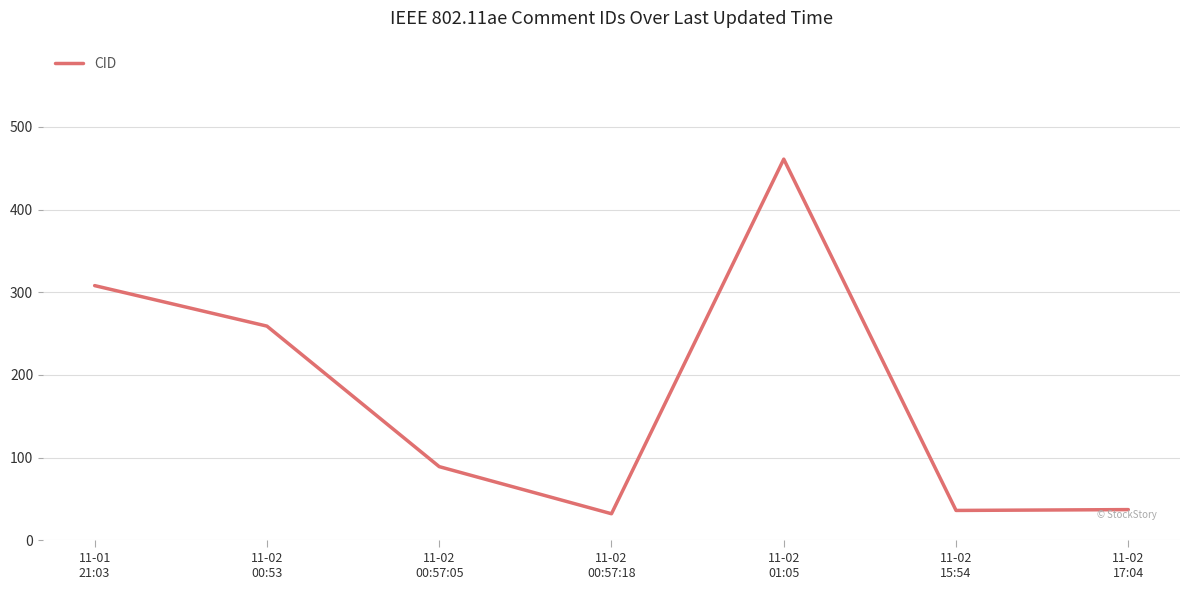

Where is the first local maximum?

11-02
01:05